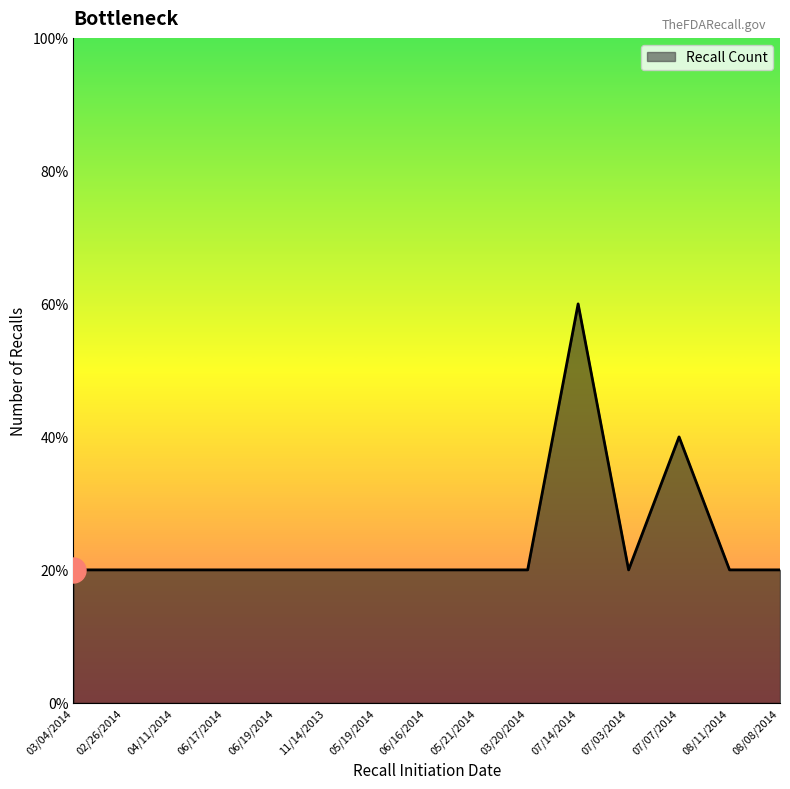

Does the chart display data point markers on the line(s)?

No